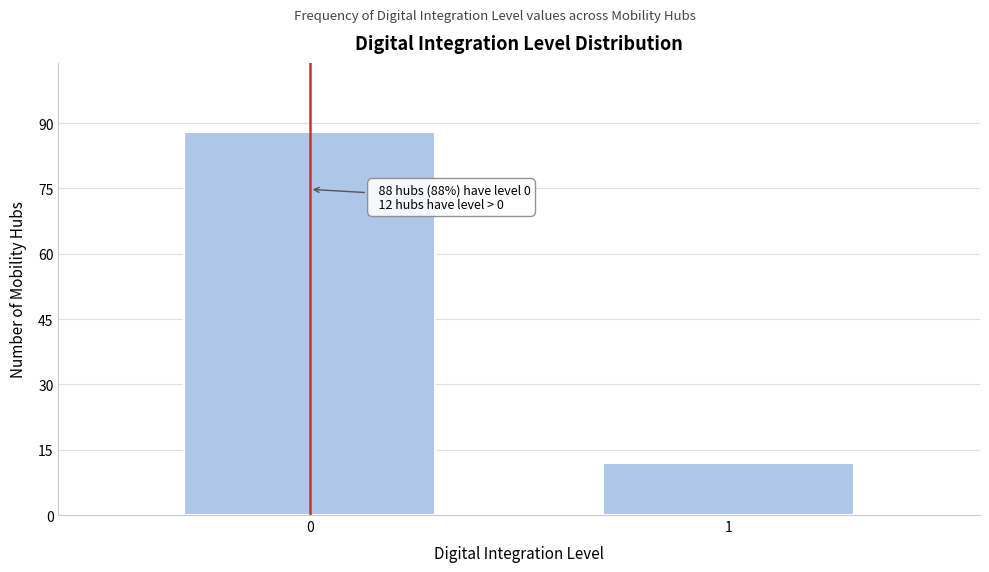

Reading left to right, list all the values displayed in this chart.

0=88	1=12